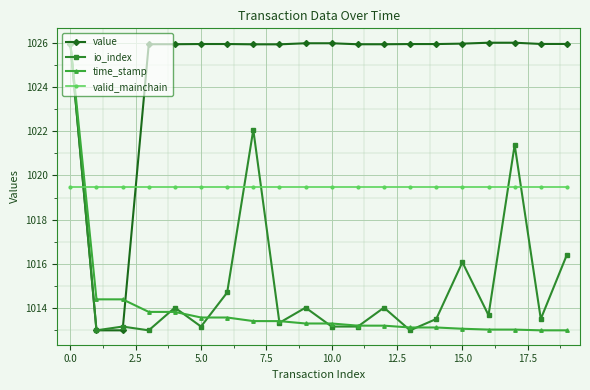

True or false: io_index has more than 0 interior local peaks.

True